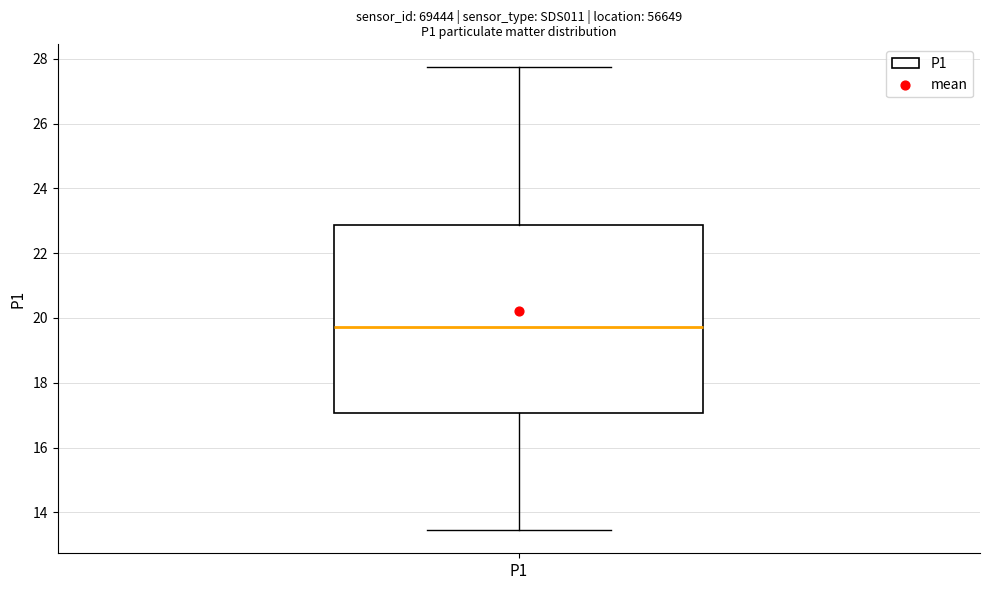

Where is the lower edge of the box for P1 on the y-axis? The values are not printed on the chart, so give them approximately, as read against the axis.

17.0